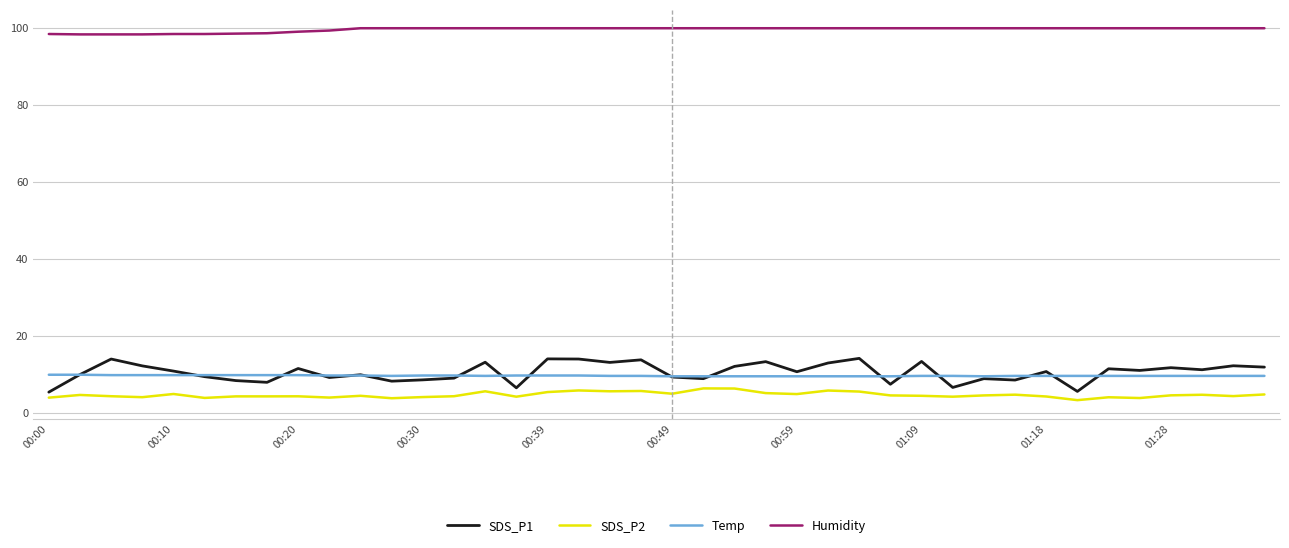

Which series has the widest spread of values?

SDS_P1